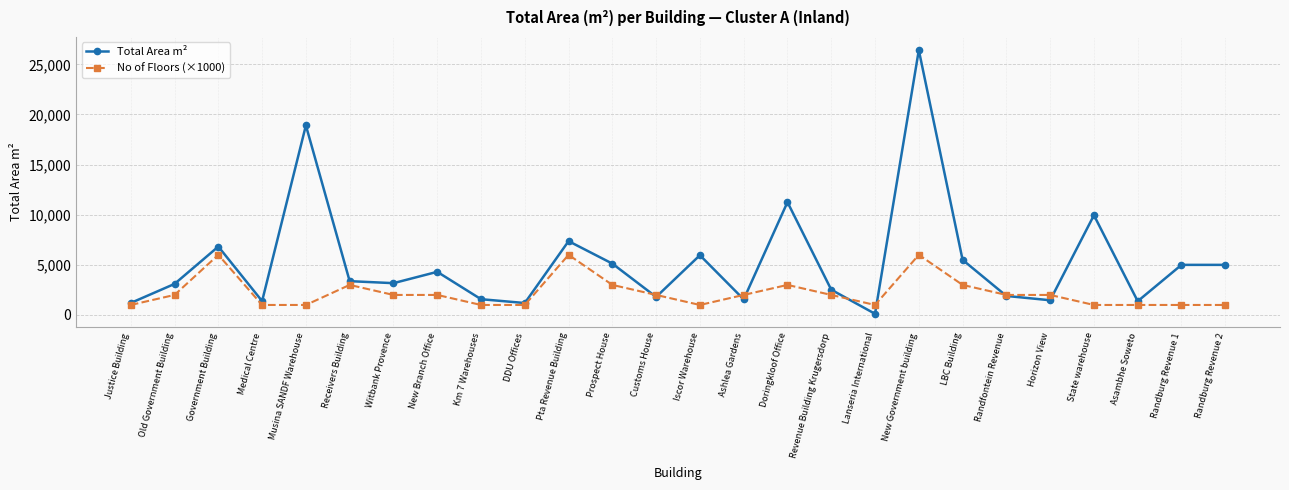

What is the total value across all series at New Branch Office?

6305.0